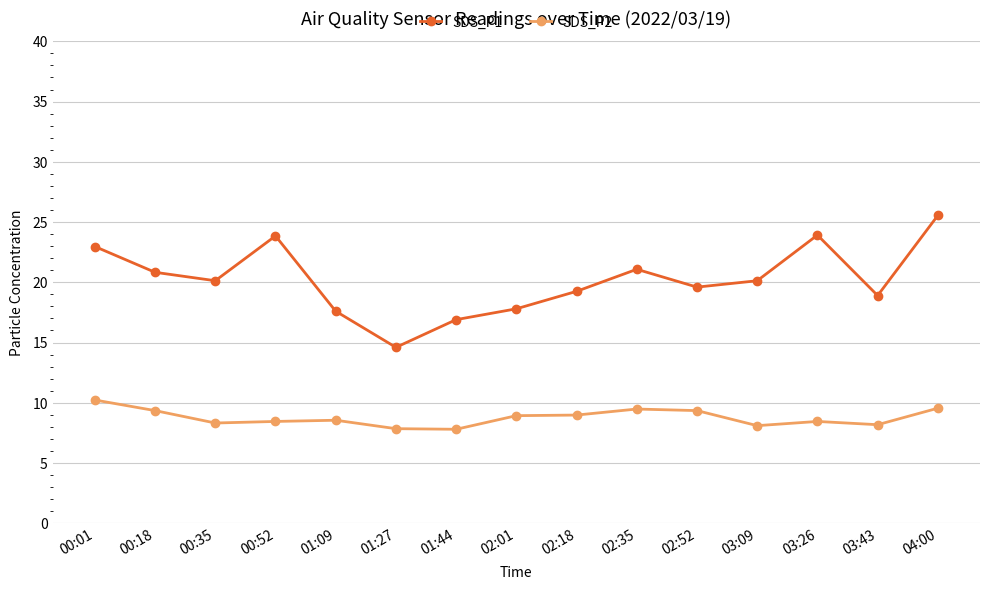

List the series in order of their peak value, highest first.

SDS_P1, SDS_P2